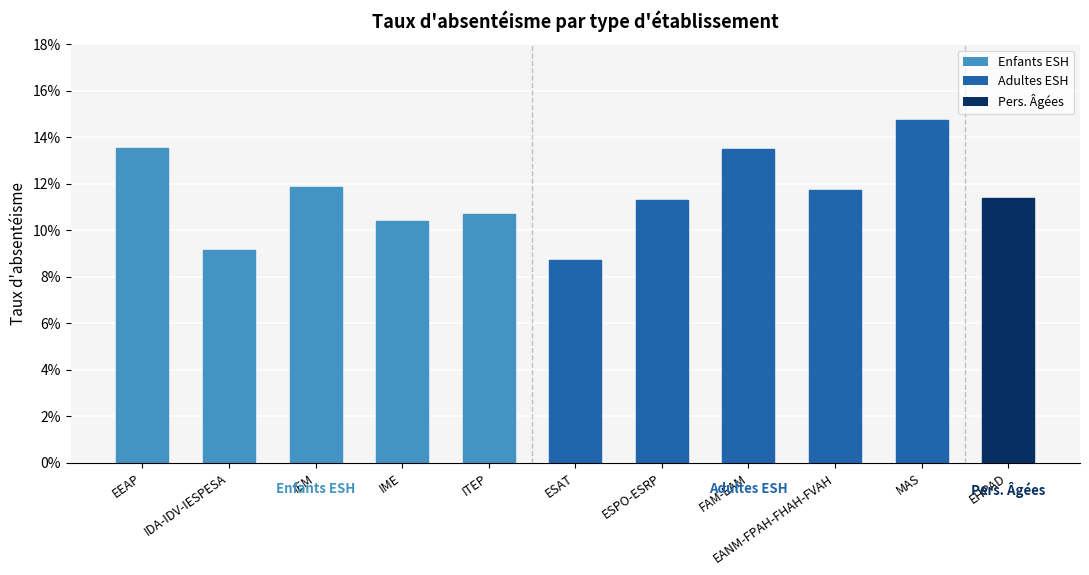

Which label corresponds to the smallest value in the chart?

ESAT